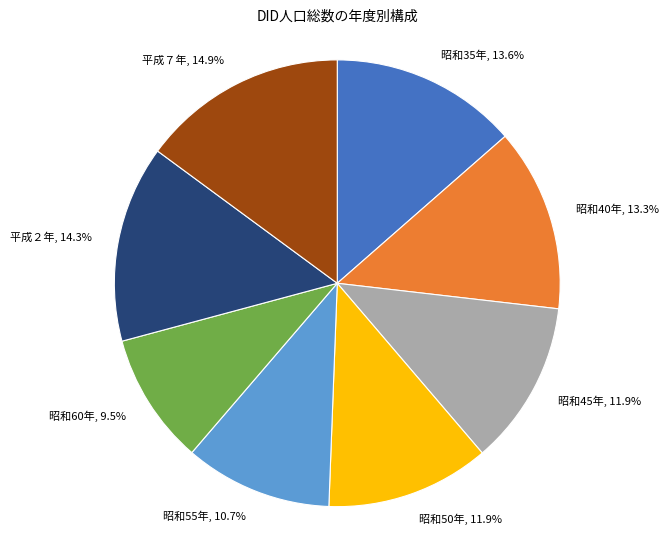

How many slices are in this pie chart?

8